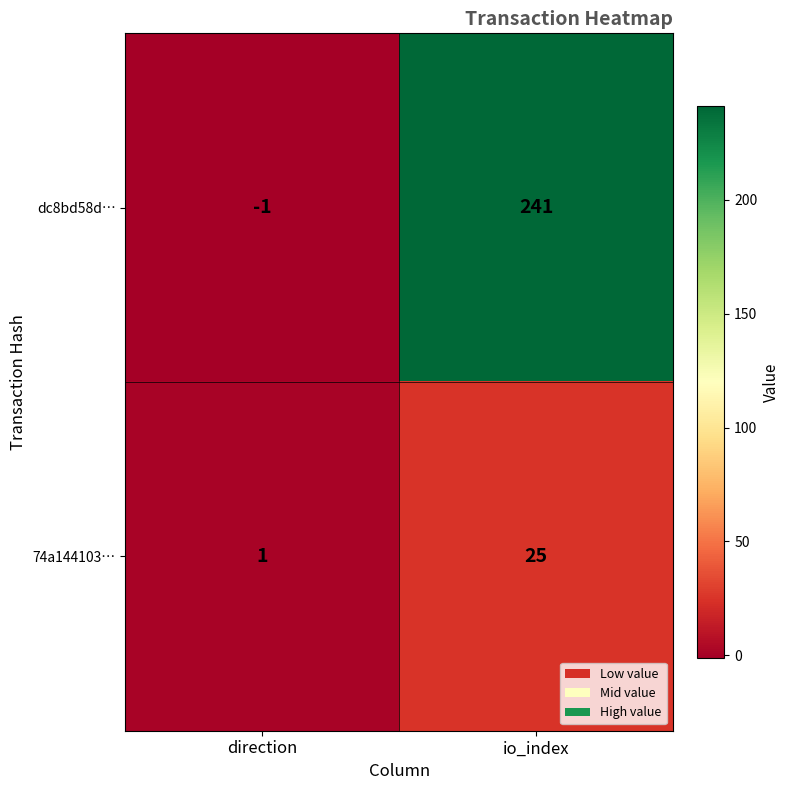

Rank the series by their maximum value, from highest to lowest.

dc8bd58d…, 74a144103…